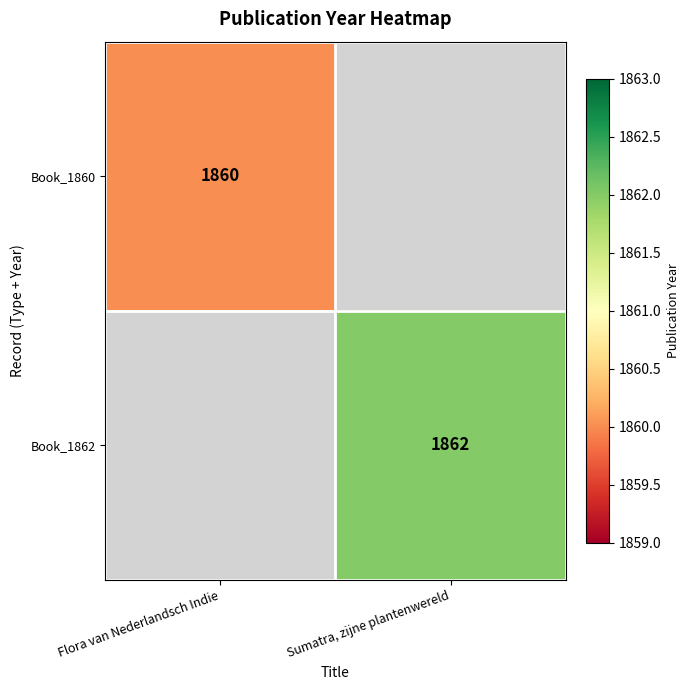

True or false: Book_1862 has a value of 1862 at Sumatra, zijne plantenwereld.

True